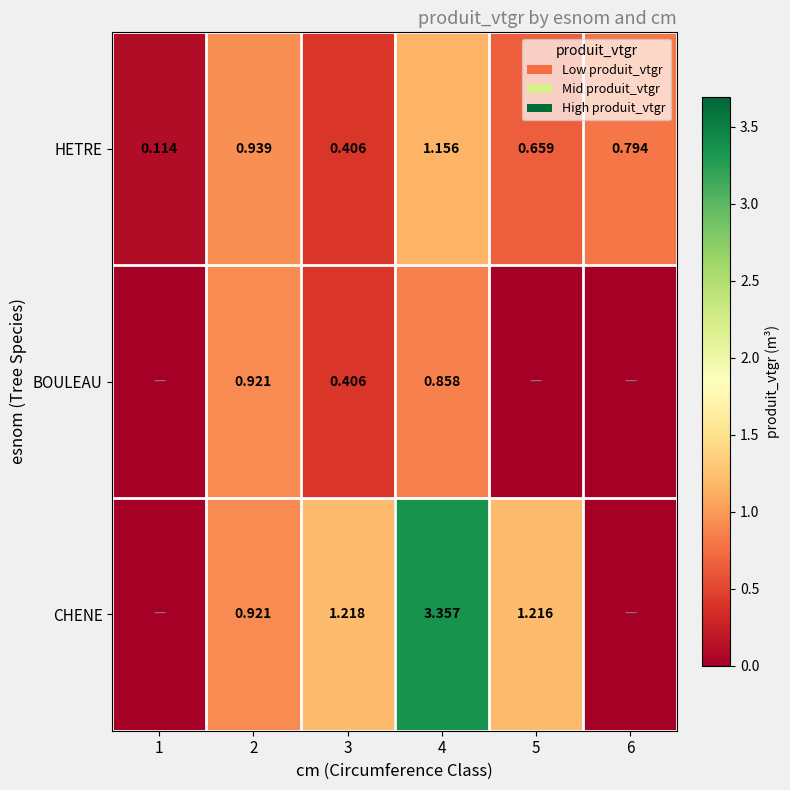

Is the value of HETRE at 5 greater than the value of BOULEAU at 4?

No